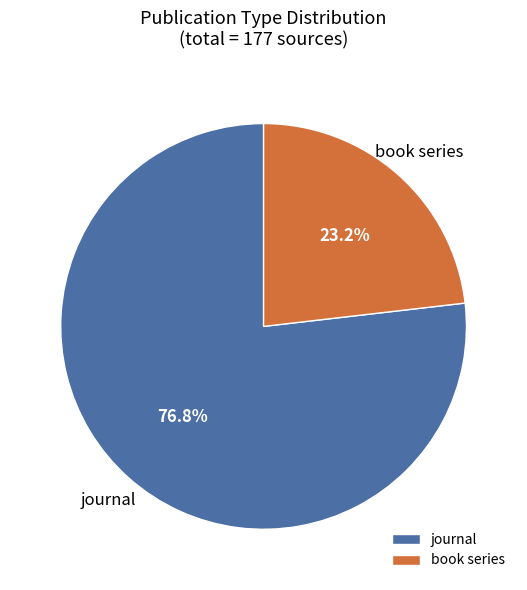

How many segments does this pie chart have?

2